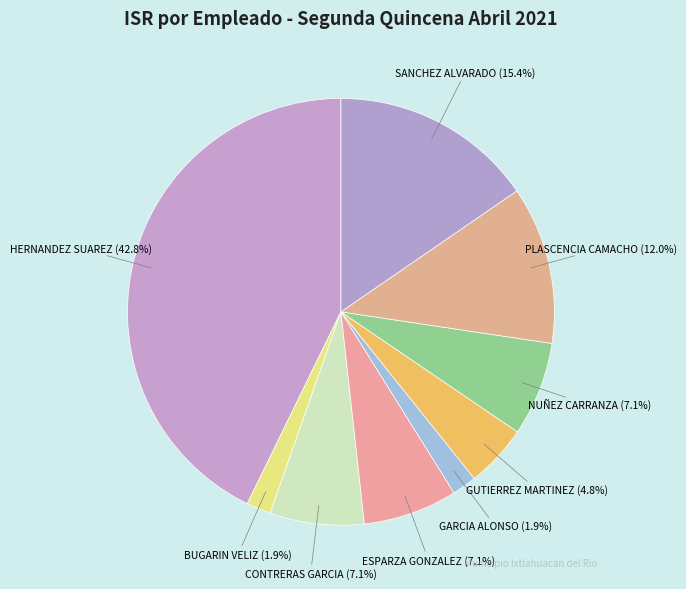

Which has a higher value, NUÑEZ CARRANZA (7.1%) or HERNANDEZ SUAREZ (42.8%)?

HERNANDEZ SUAREZ (42.8%)